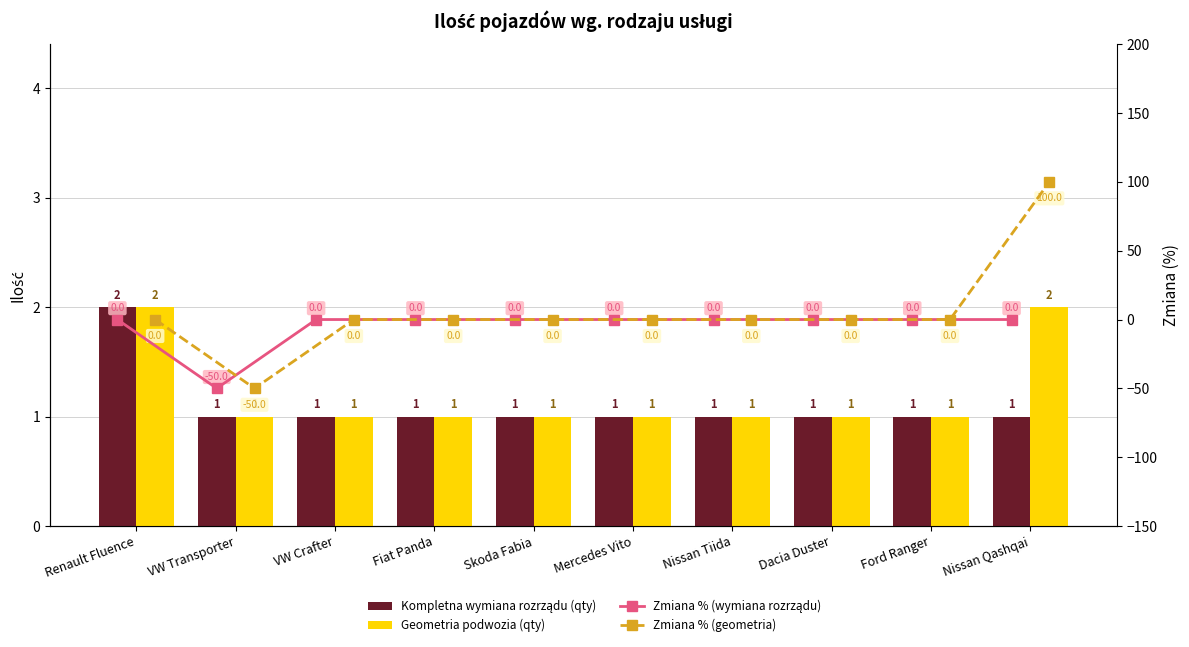

How many distinct data groups are displayed?

4